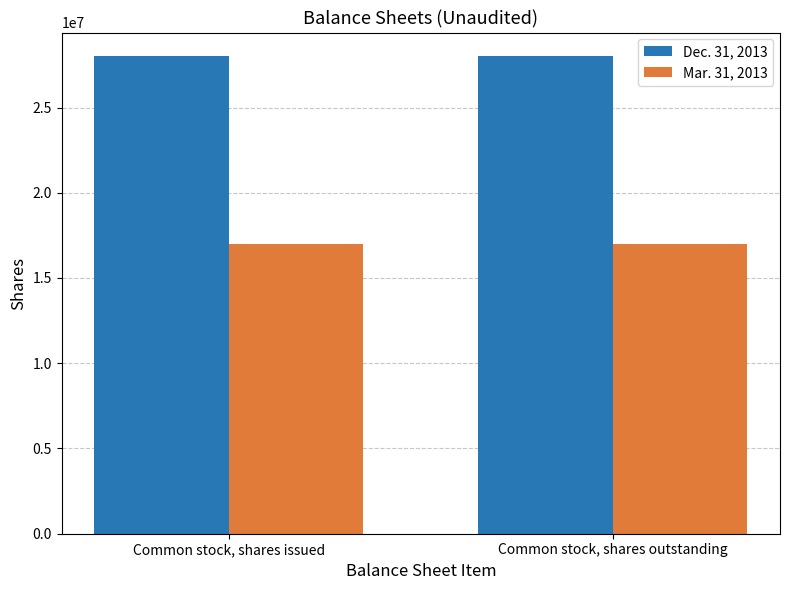

Reading left to right, list all the values displayed in this chart.

Dec. 31, 2013: Common stock, shares issued=27998000	Common stock, shares outstanding=27998000
Mar. 31, 2013: Common stock, shares issued=17003000	Common stock, shares outstanding=17003000